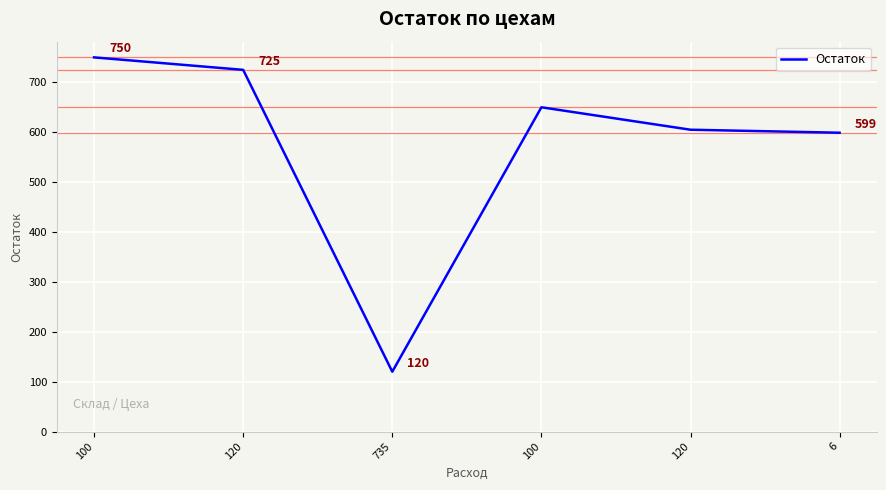

The value at 6 is 599. True or false?

True